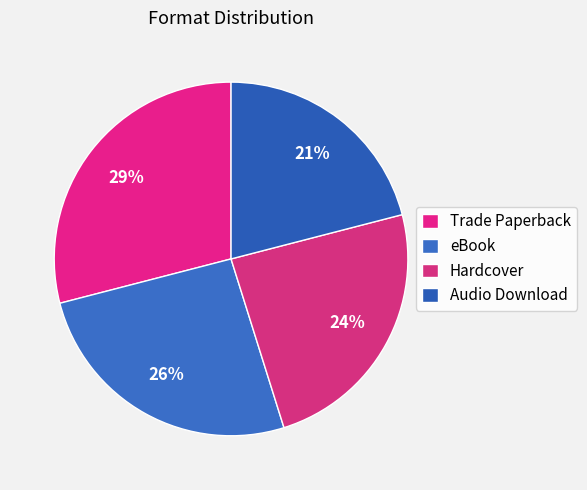

To the nearest percent, what portion does Hardcover represent?

24%